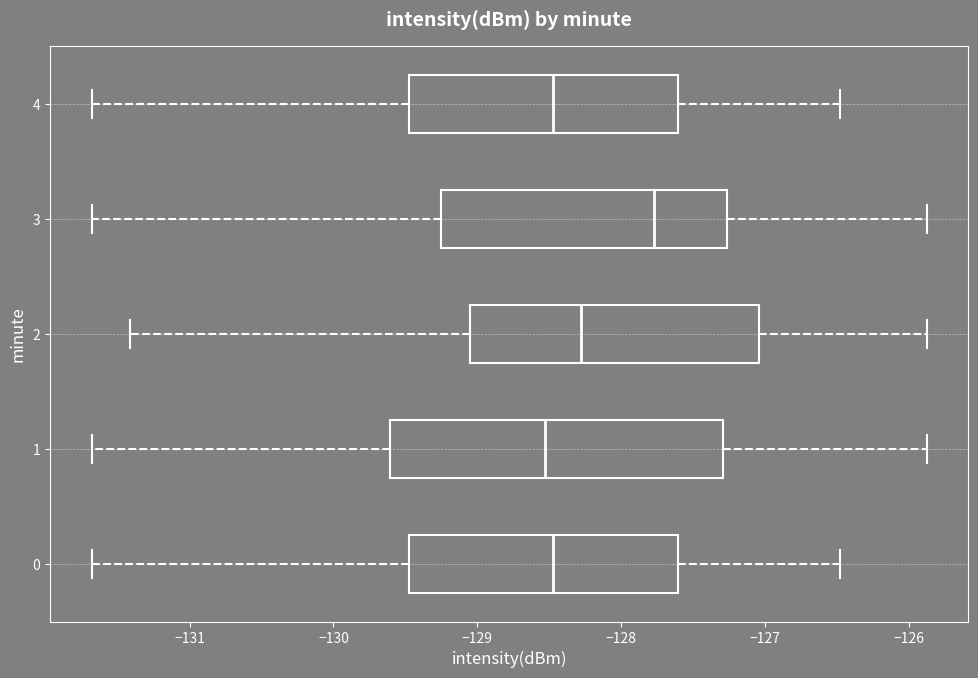

Where does the median line of the box at y = 2 sit on the x-axis? The values are not printed on the chart, so give them approximately, as read against the axis.

-128.3